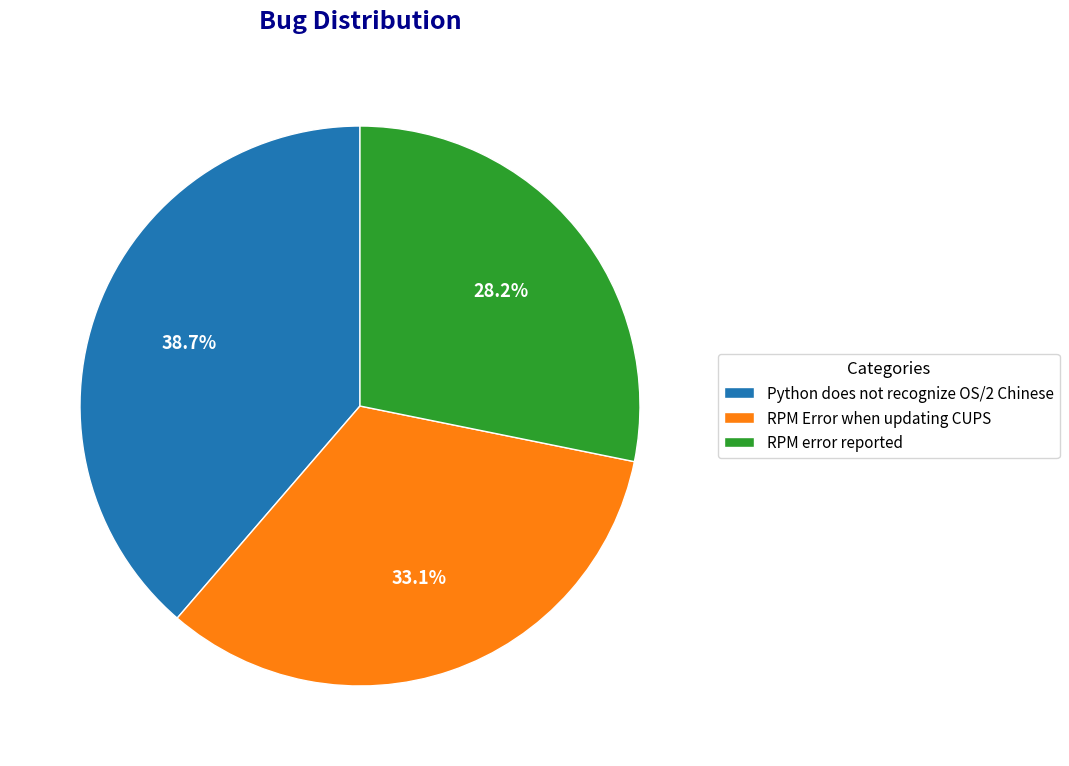

To the nearest percent, what is the difference between the largest and smallest slice percentages?

10%